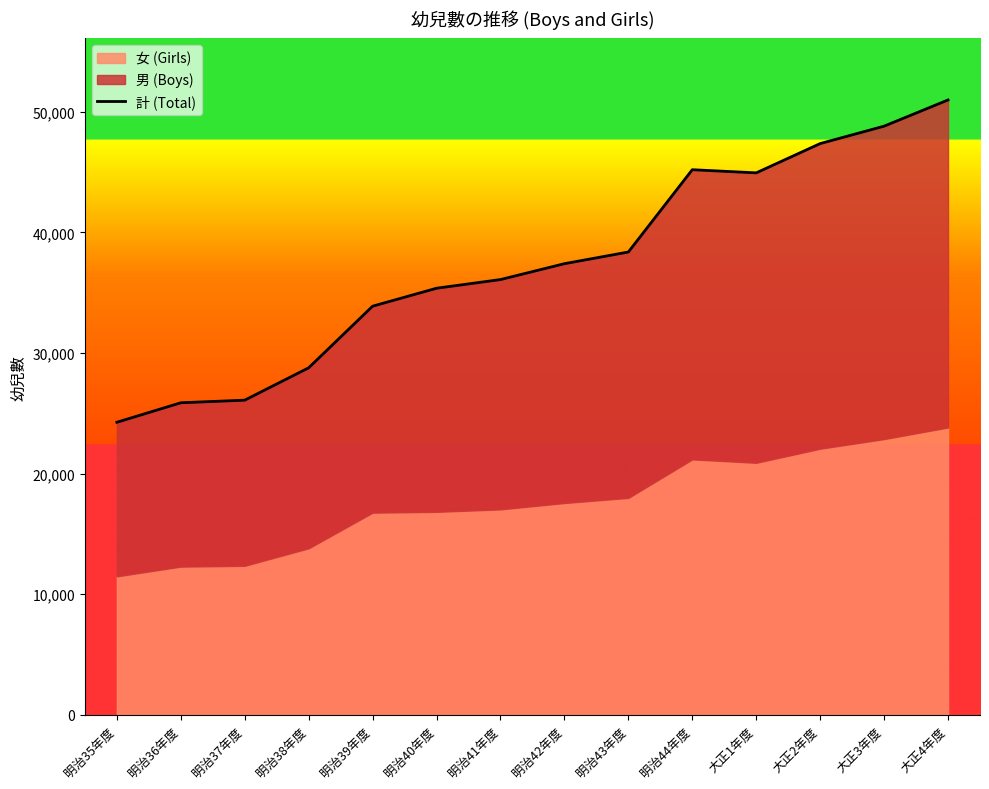

What is the sum of all values?

523448